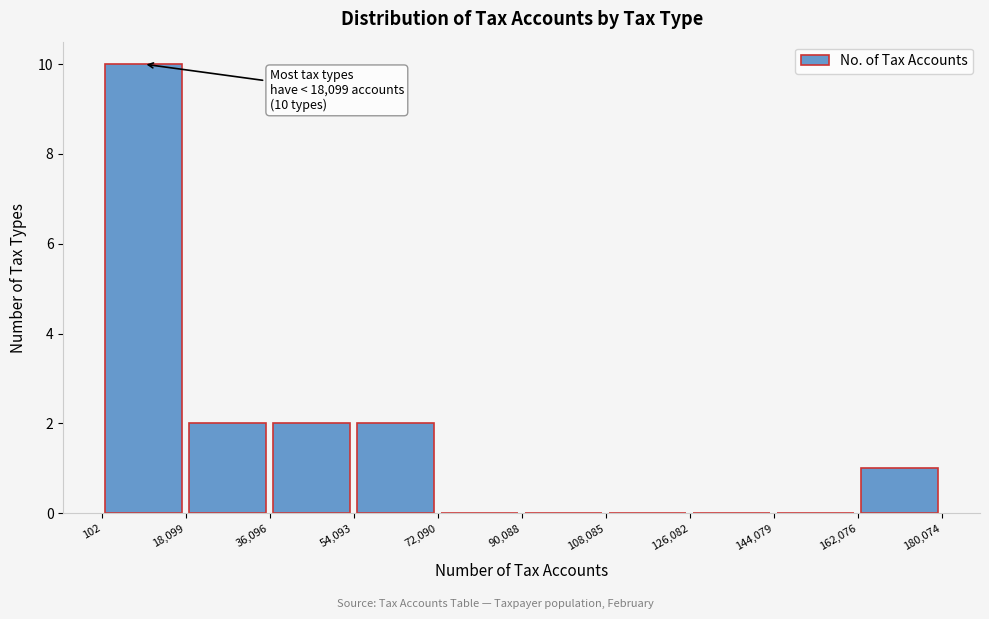

Which range on the x-axis has the tallest bar?

102 to 18,099